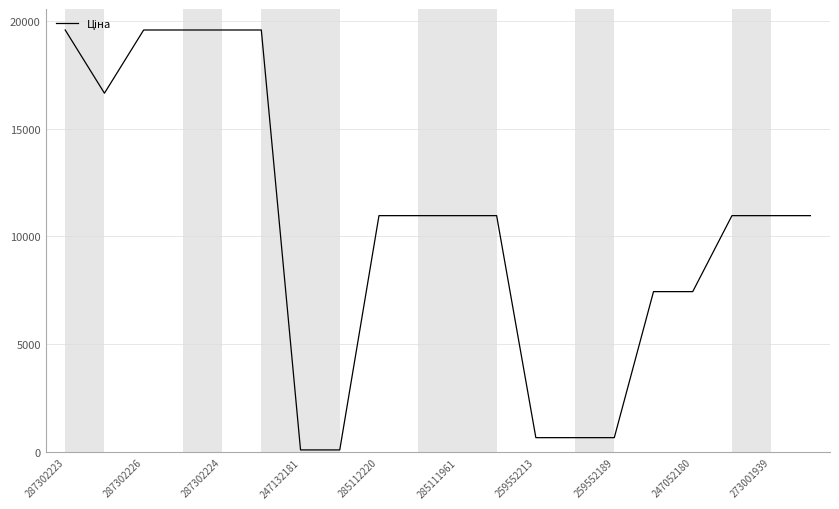

What is the difference between the maximum and second lowest values?

19453.1